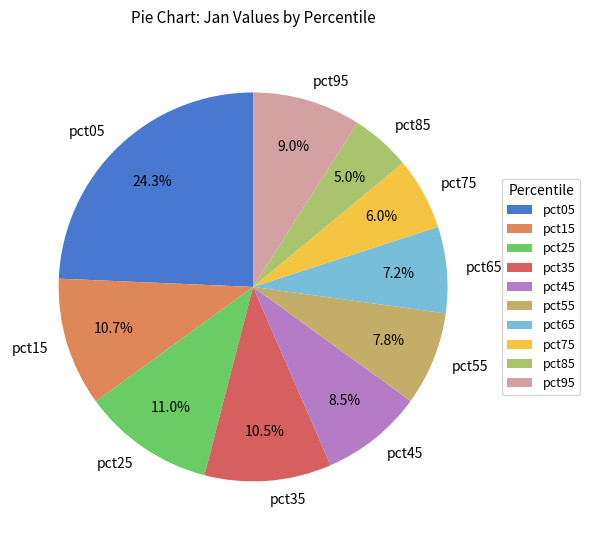

To the nearest percent, what is the average slice percentage?

10%